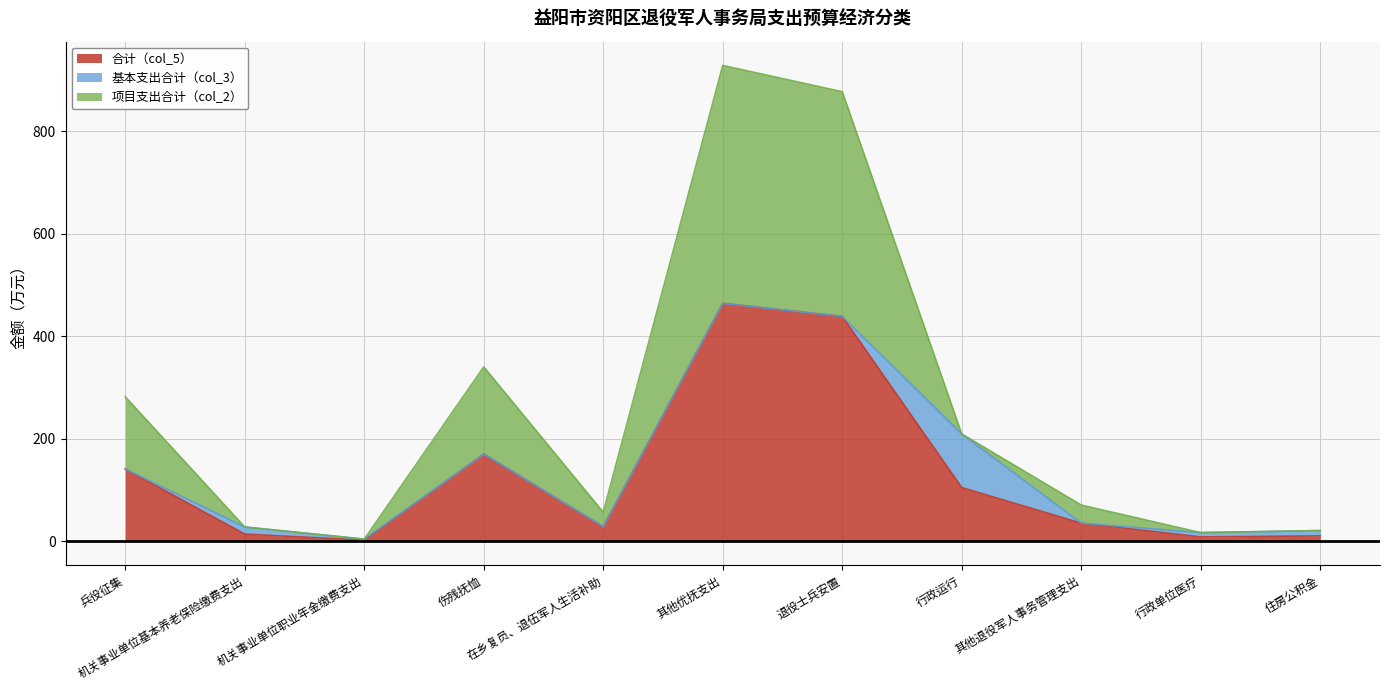

The value of 合计（col_5） at 行政运行 is 104.6. True or false?

True